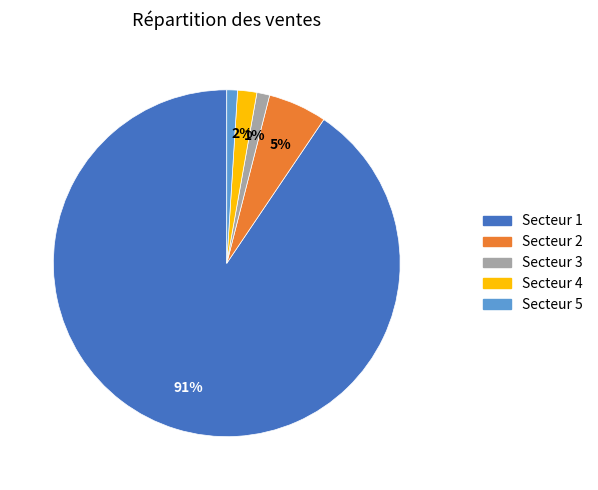

How many slices are in this pie chart?

5